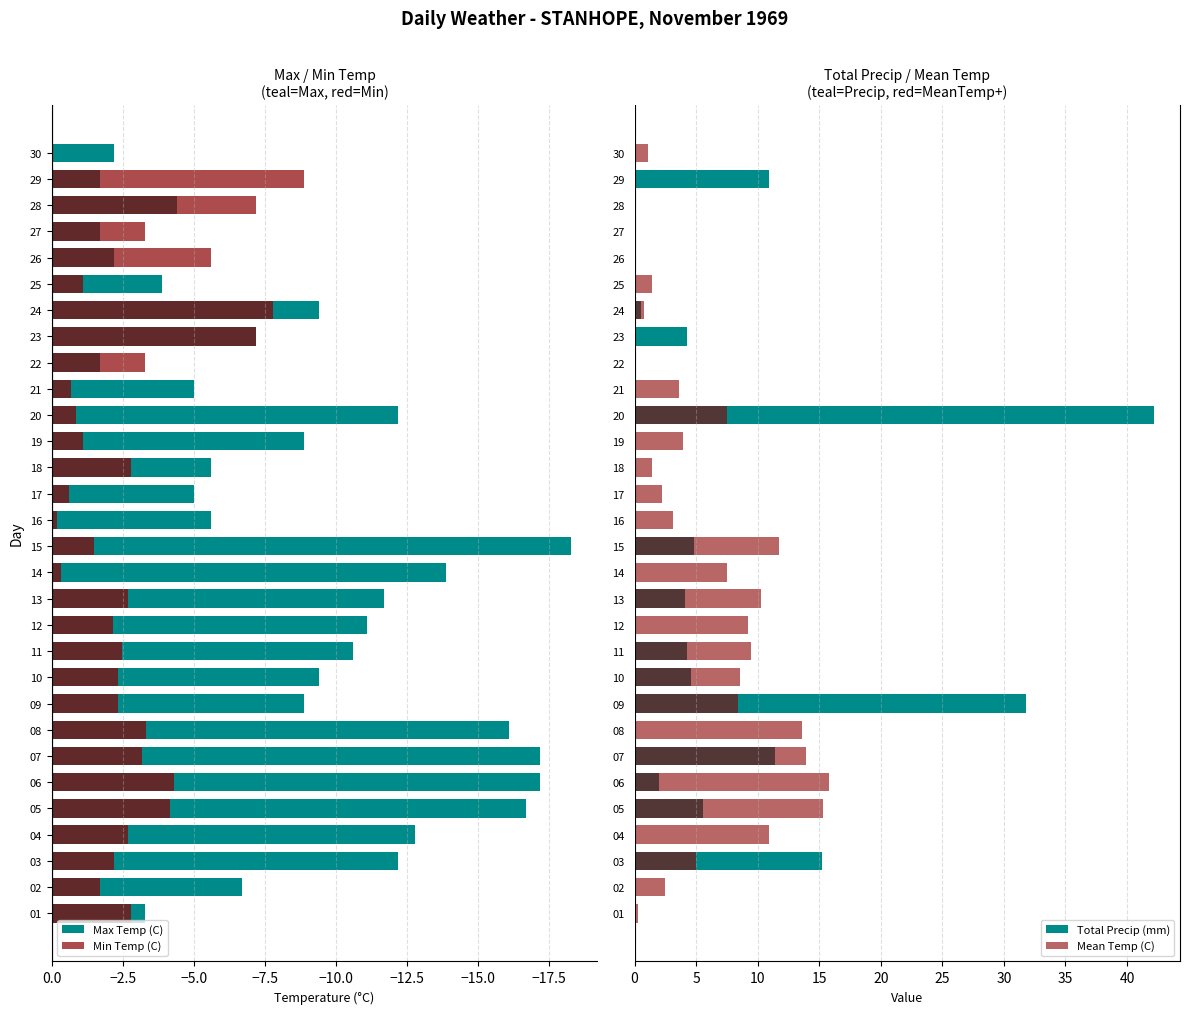

What is the average value of the Total Precip (mm) series?

4.7